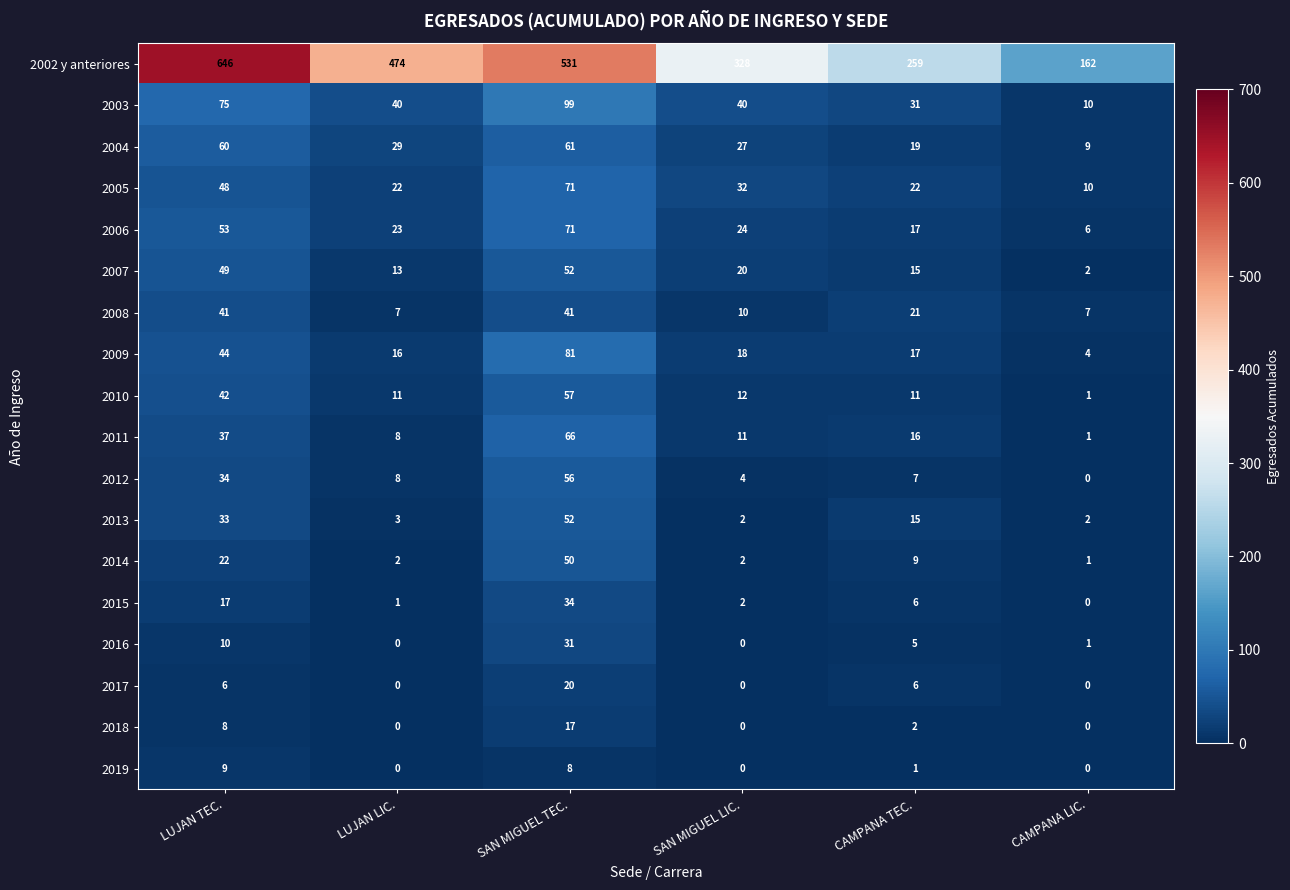

What is the maximum value shown in the chart?

646